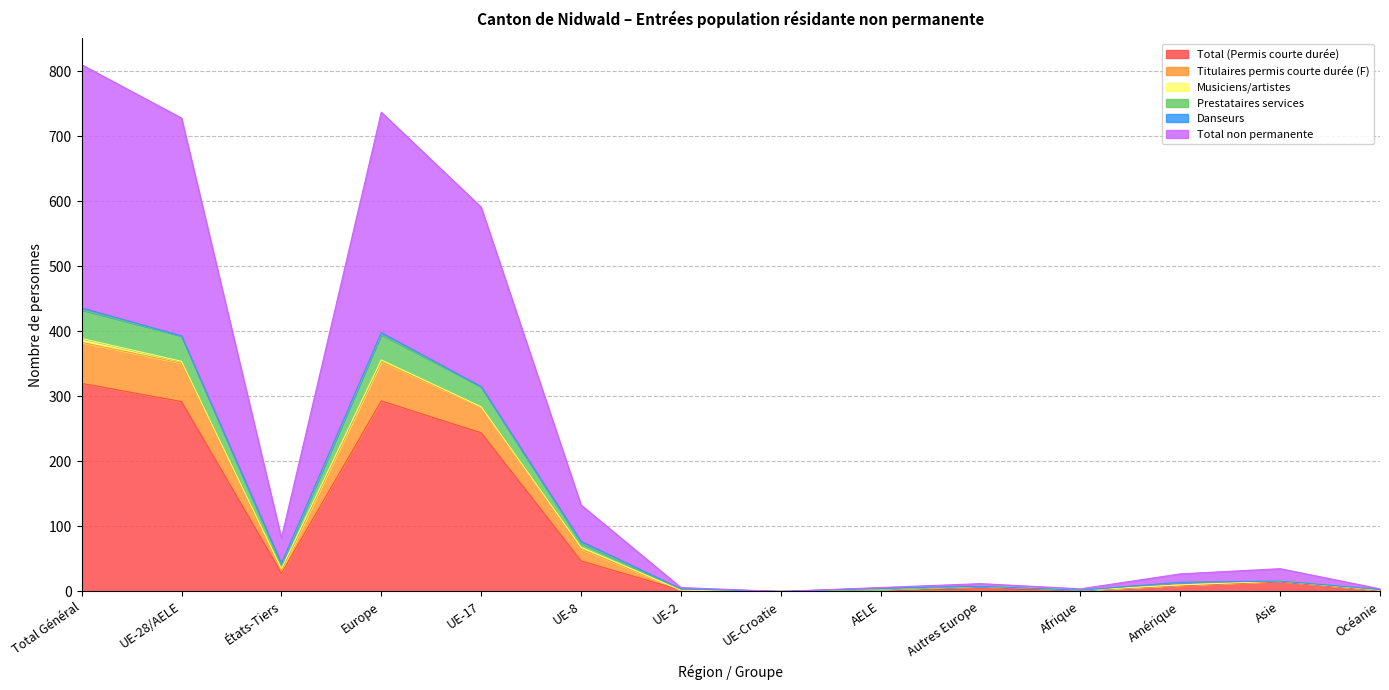

At which category does Total (Permis courte durée) reach its first local valley?

États-Tiers